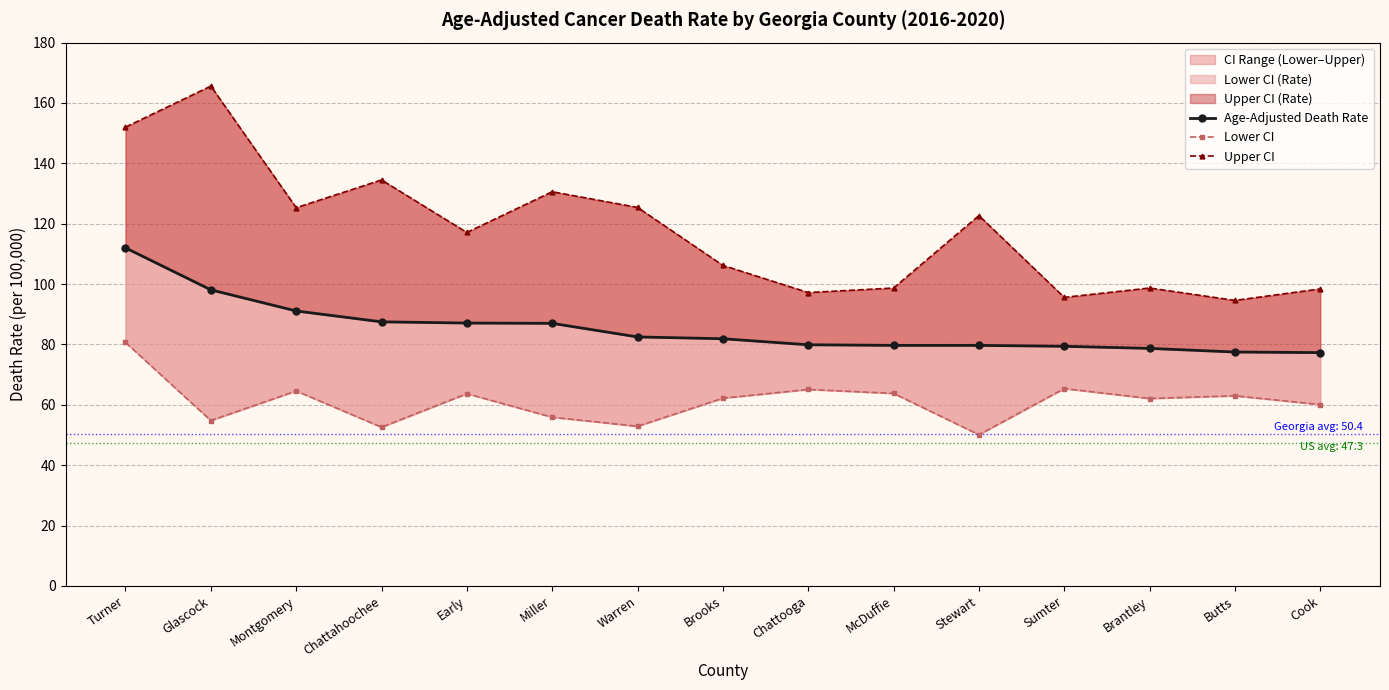

What is the average value of the Upper CI series?

117.5